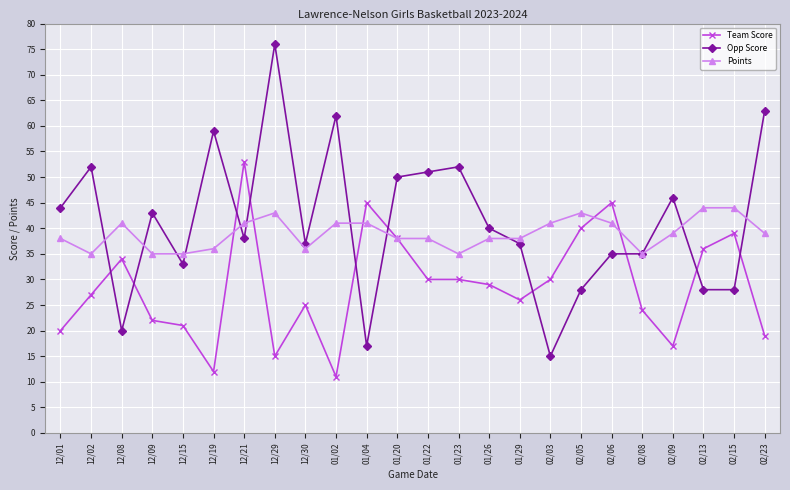

Rank the series by their maximum value, from highest to lowest.

Opp Score, Team Score, Points